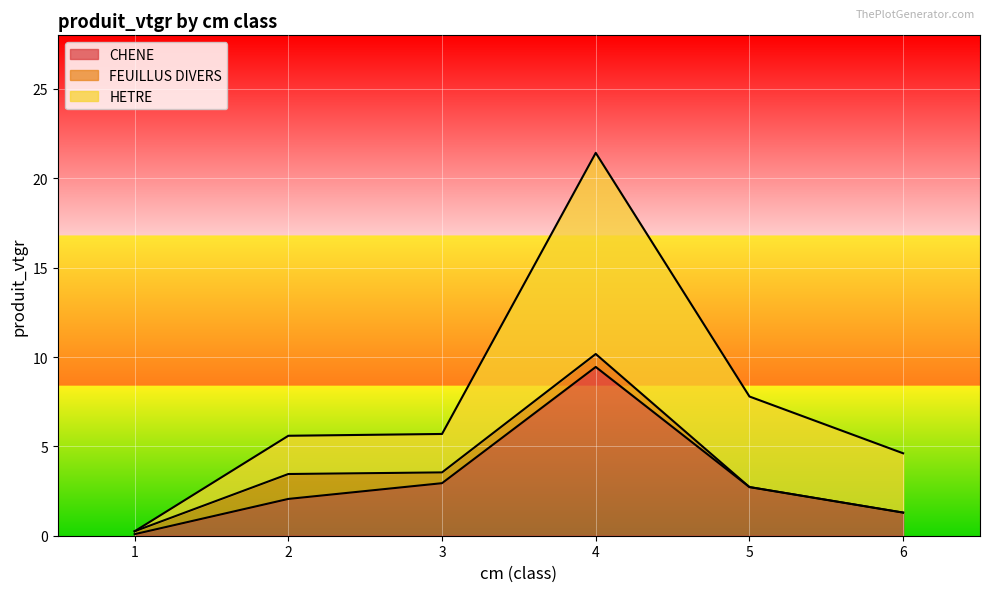

Which series changed the most between 4 and 6?

CHENE